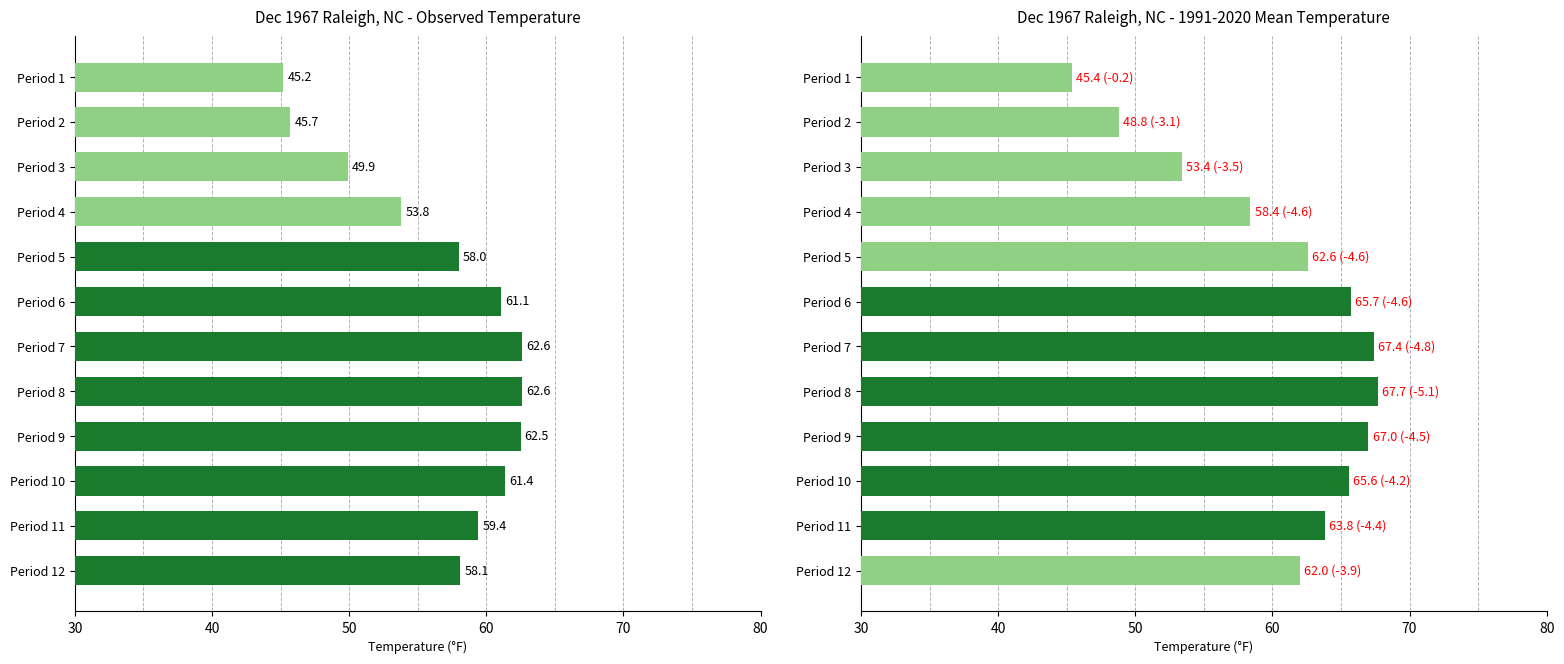

Are the bars grouped side by side (vs. stacked)?

Yes